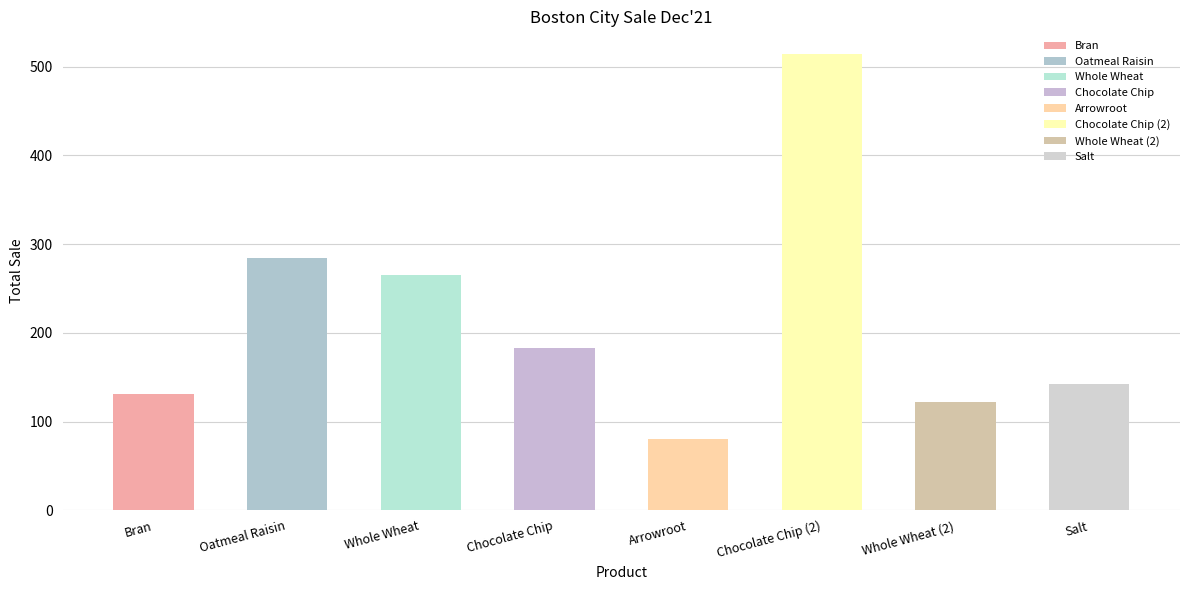

Reading left to right, list all the values displayed in this chart.

130.9	284.0	265.2	183.3	80.7	514.2	122.2	142.0